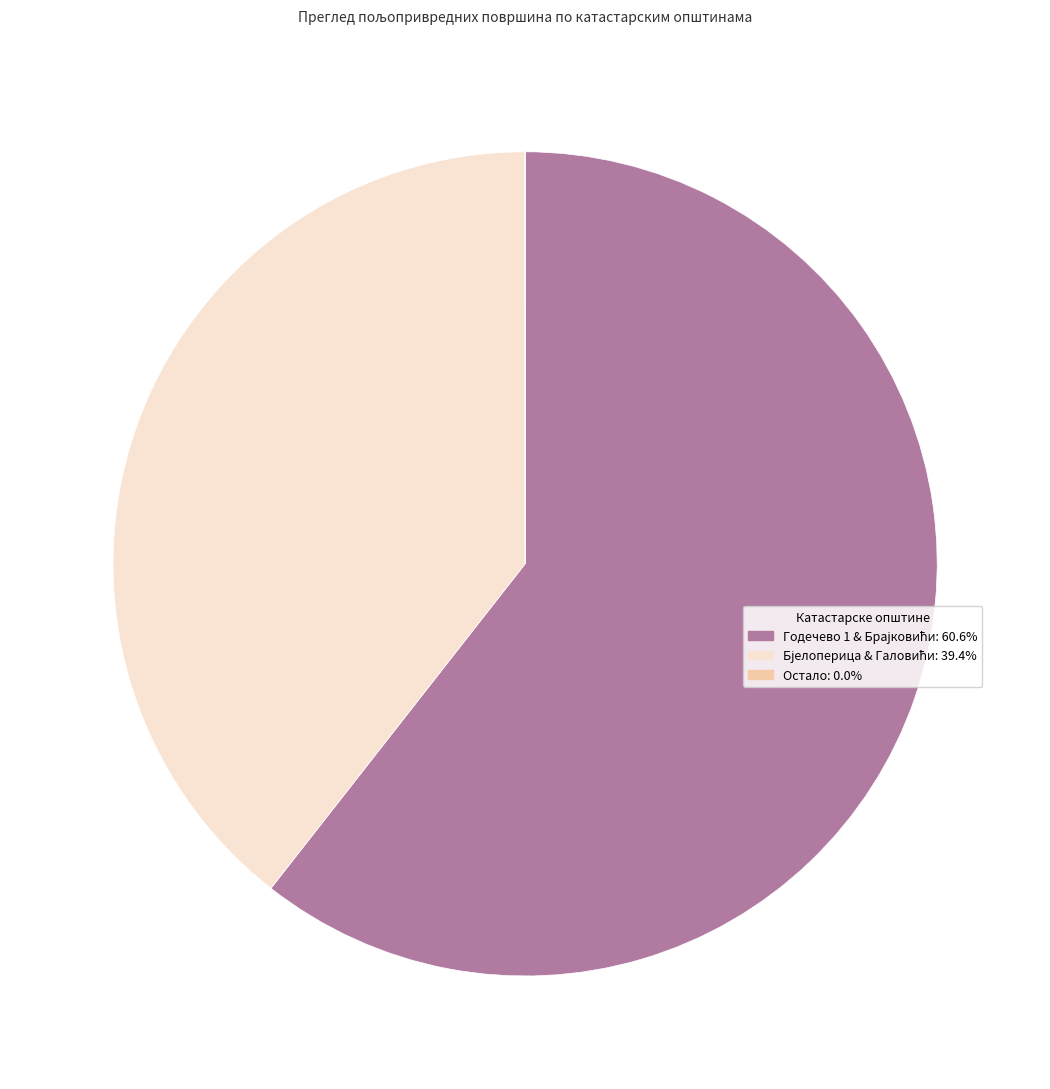

Is there any slice that represents more than half of the pie?

Yes